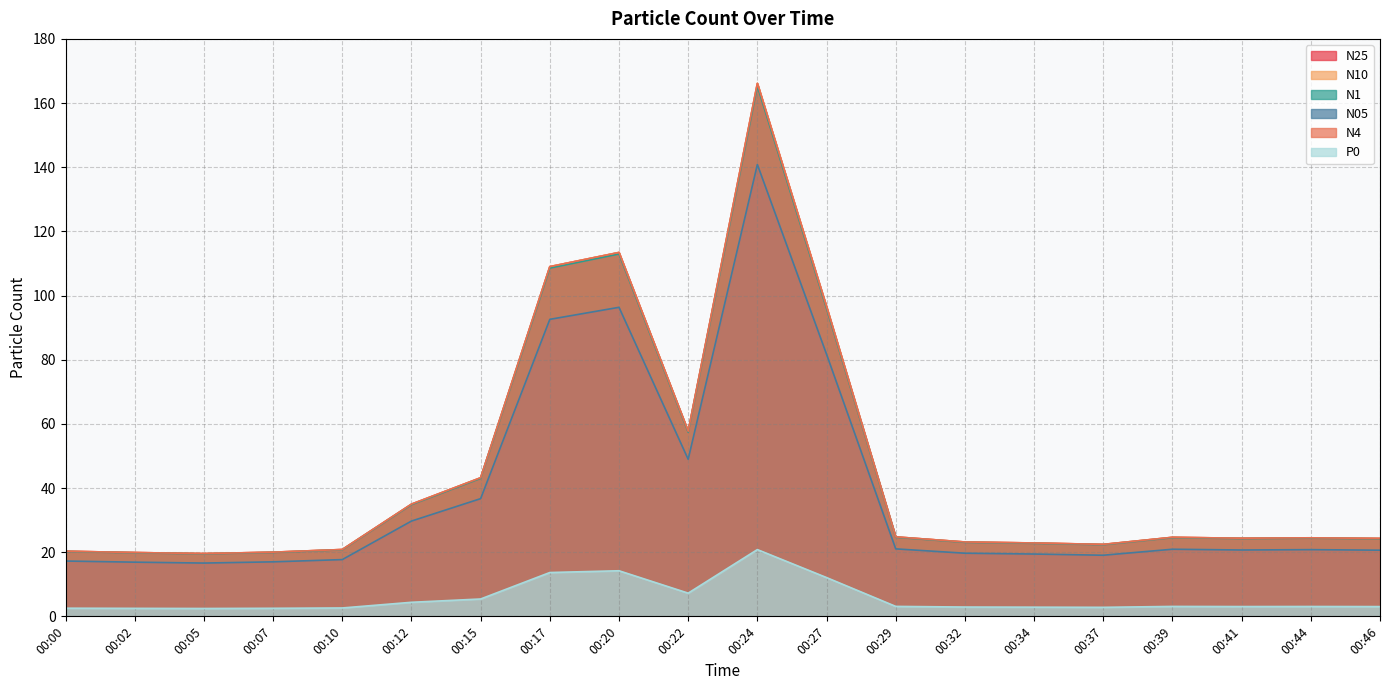

What is the value of the N05 point at the 20th from the left?

20.6